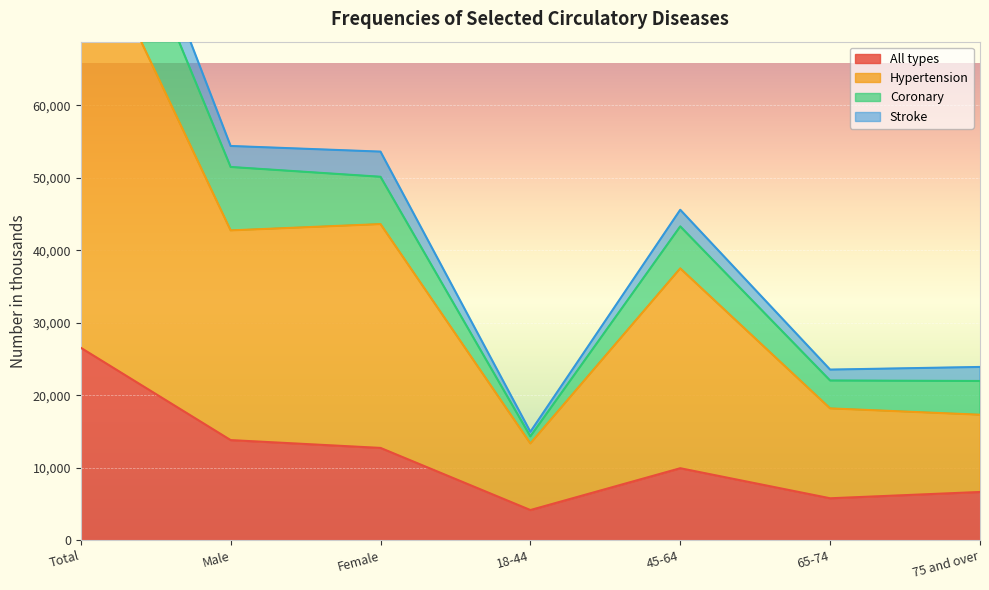

At which category does the chart reach its minimum across all series?

18-44